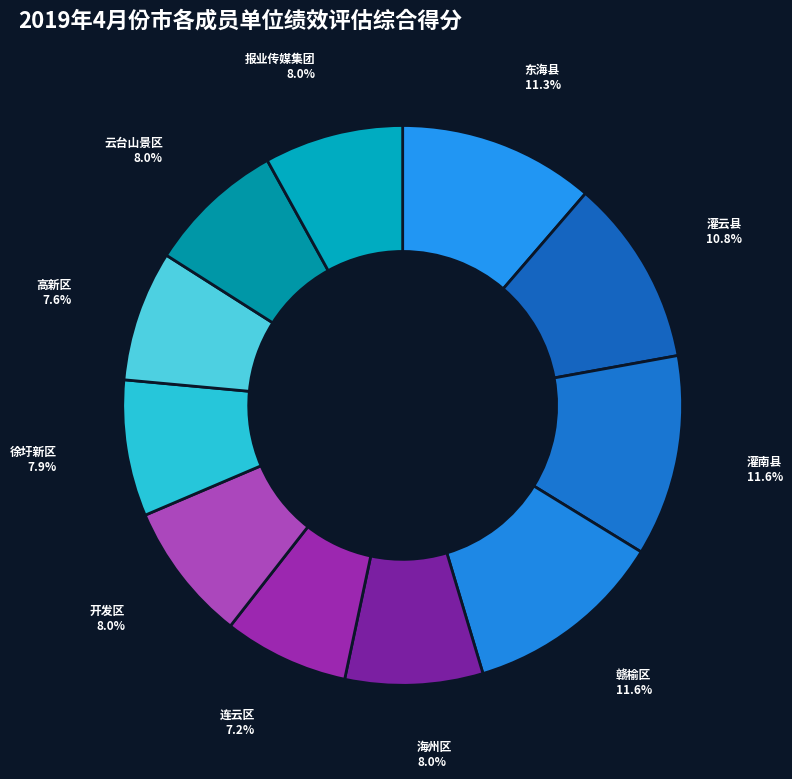

What is the ratio of the value at 连云区 to the value at 云台山景区?

0.9